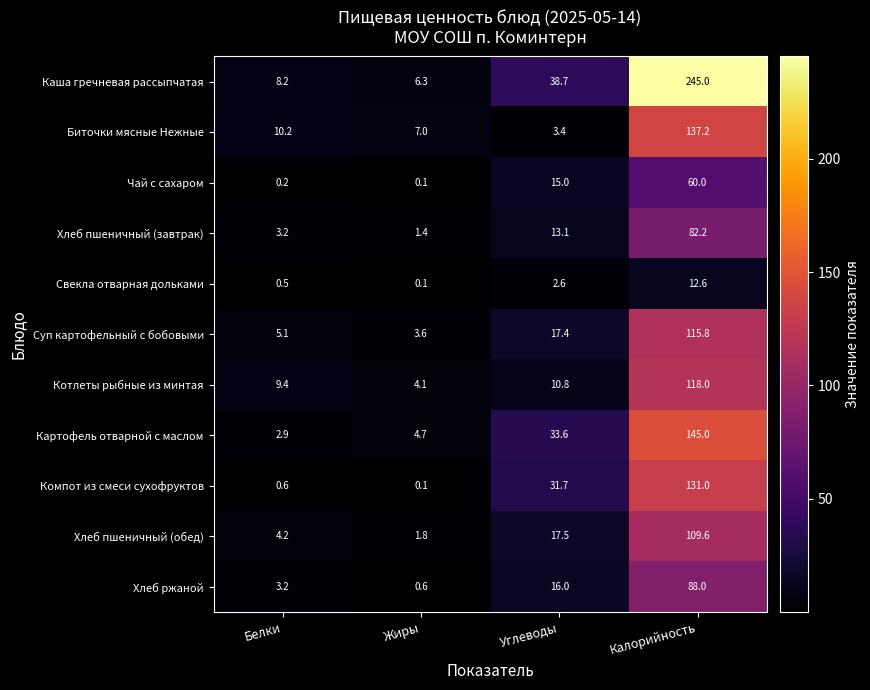

What is the difference between the Компот из смеси сухофруктов values at Белки and Калорийность?

130.4